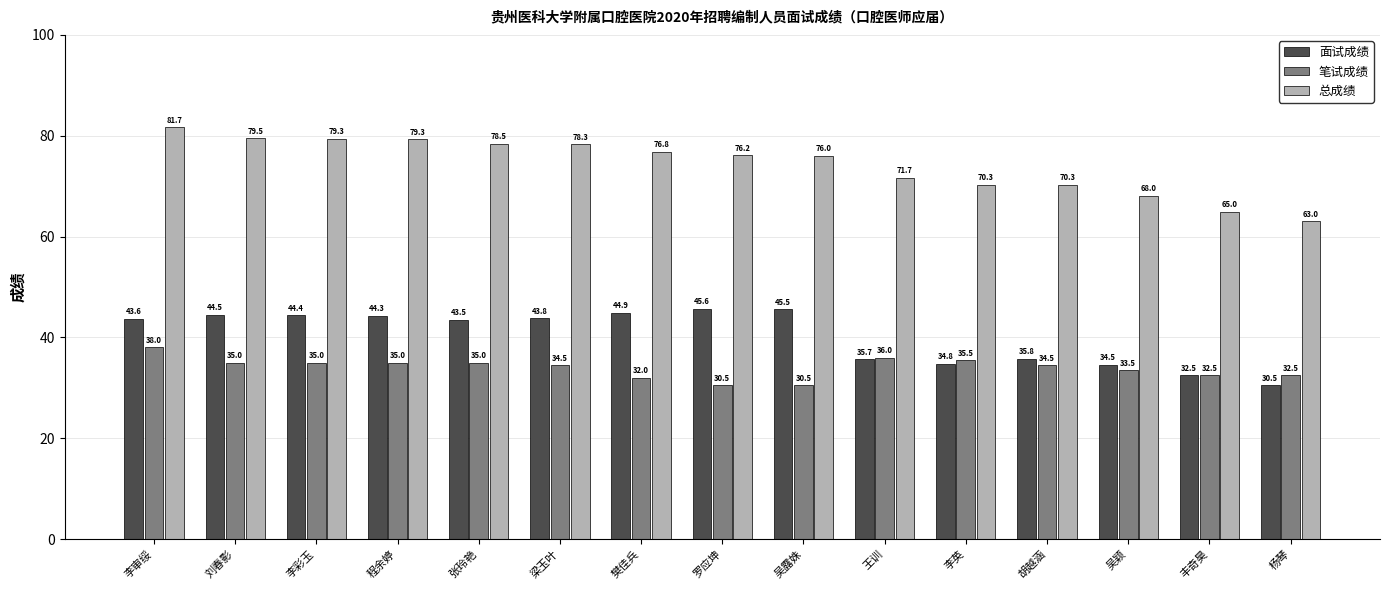

Where does the 面试成绩 series first go above 43?

李审绥